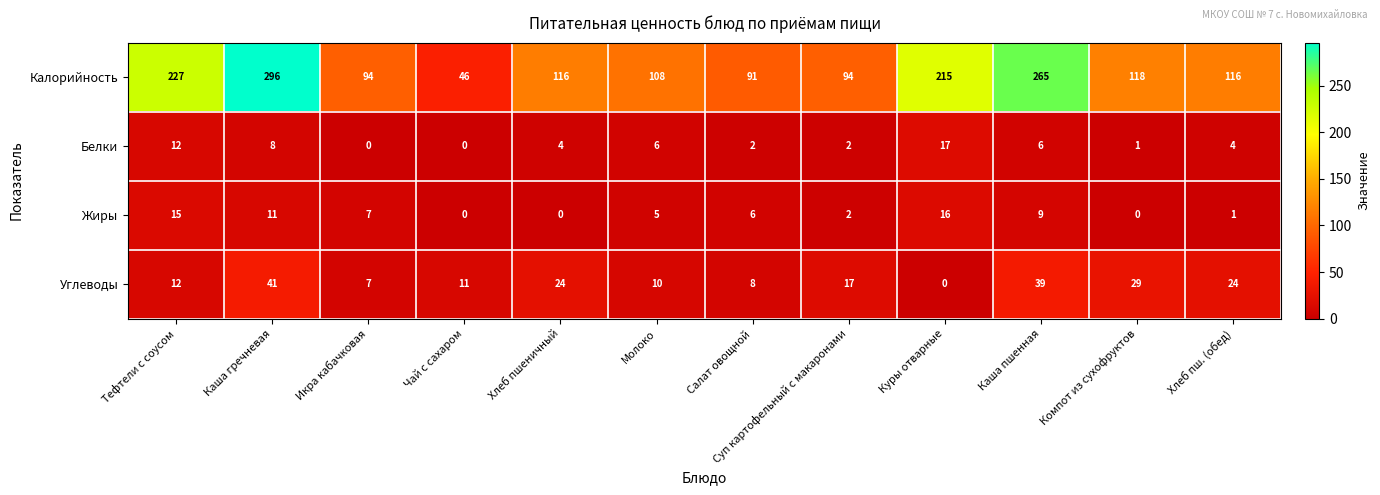

How many categories are shown in the chart?

12